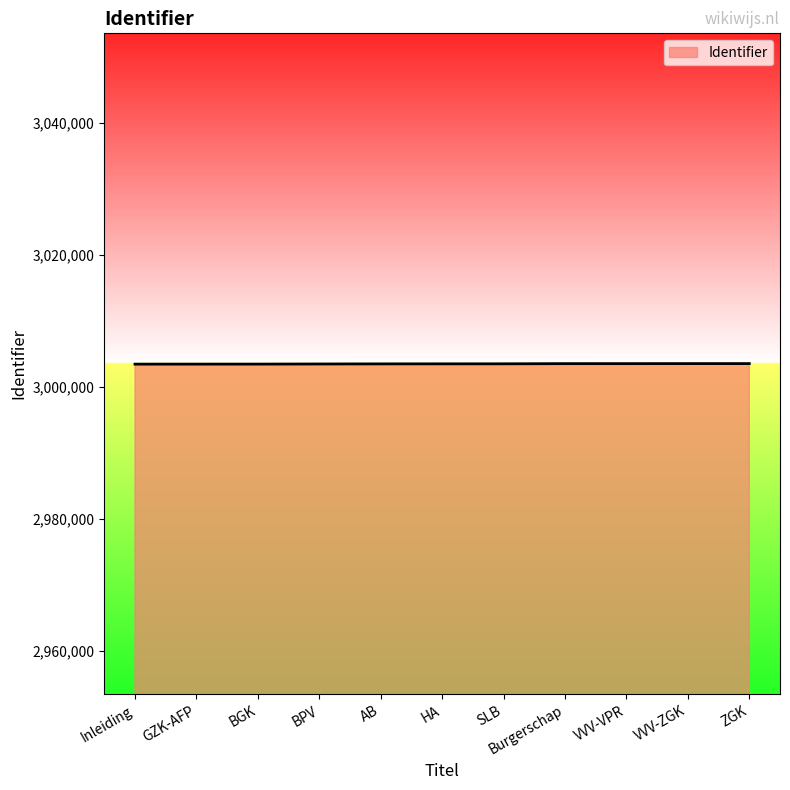

Is it true that the value at GZK-AFP is 3003441?

True